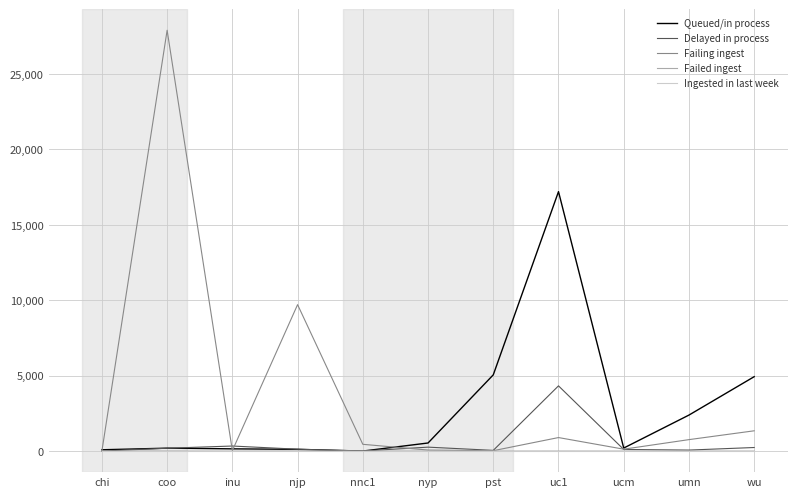

Which label corresponds to the largest value in the chart?

coo